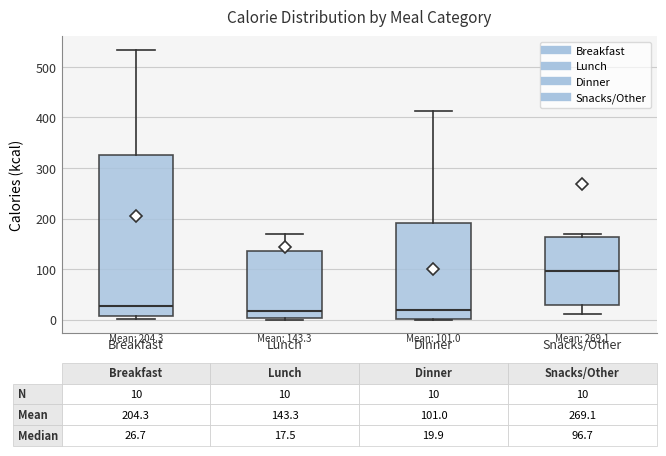

Which box is the tallest, from its lower edge to its upper edge?

Breakfast